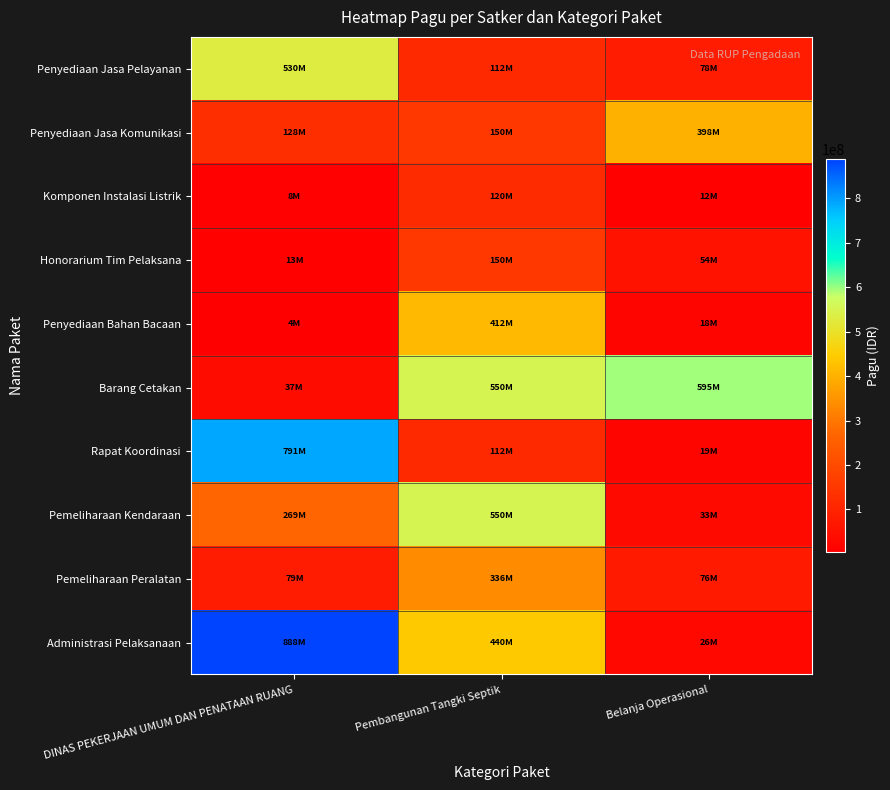

Between DINAS PEKERJAAN UMUM DAN PENATAAN RUANG and Belanja Operasional, which is larger?

DINAS PEKERJAAN UMUM DAN PENATAAN RUANG